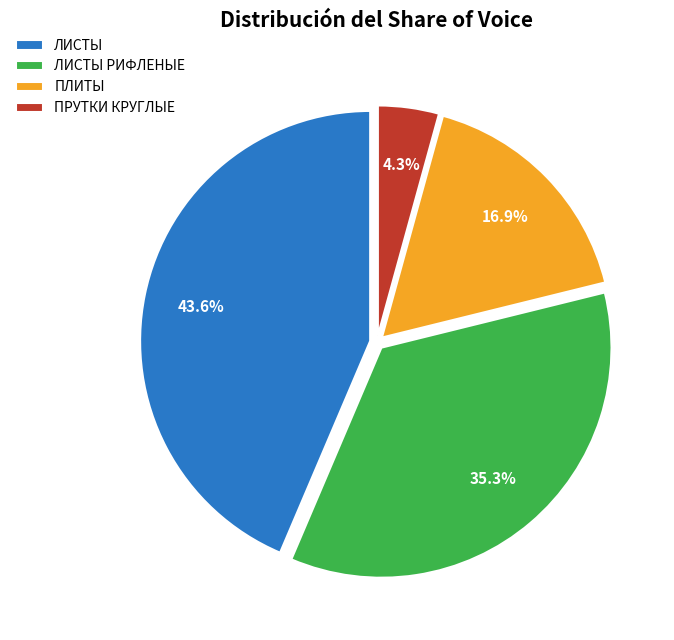

Between ПРУТКИ КРУГЛЫЕ and ПЛИТЫ, which is larger?

ПЛИТЫ